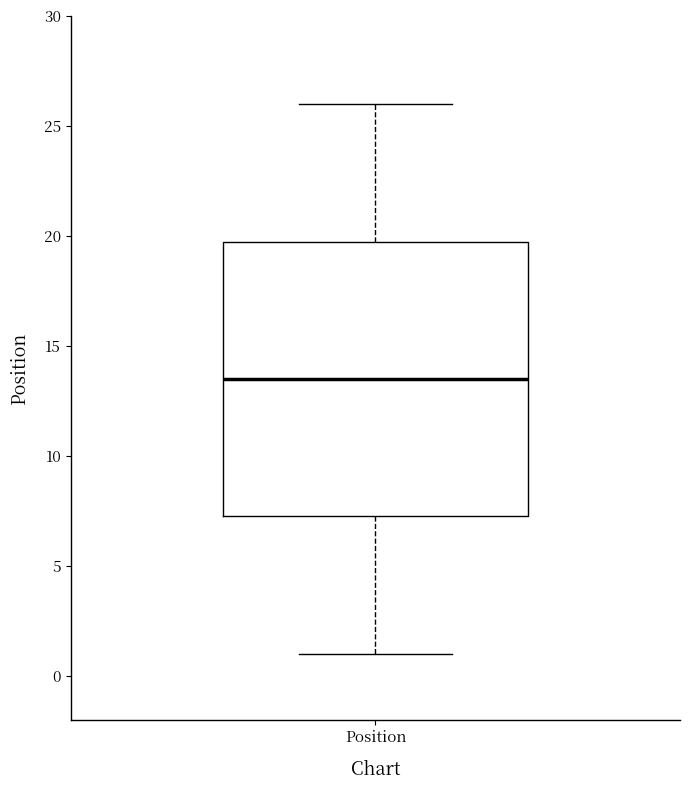

Read this box plot against the y-axis: the position of the median line, the range covered by the box, and the ends of both whiskers. The values are not printed on the chart, so give them approximately, as read against the axis.

median 13.5, box 7.5 to 20.0, whiskers 1.0 to 26.0